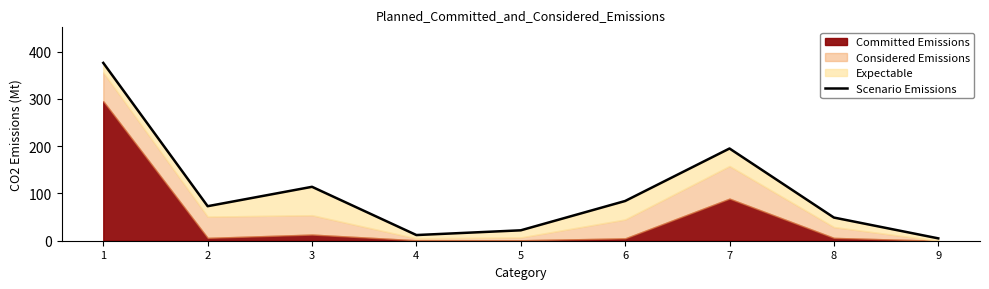

What is the value of the 8th point from the left?

49